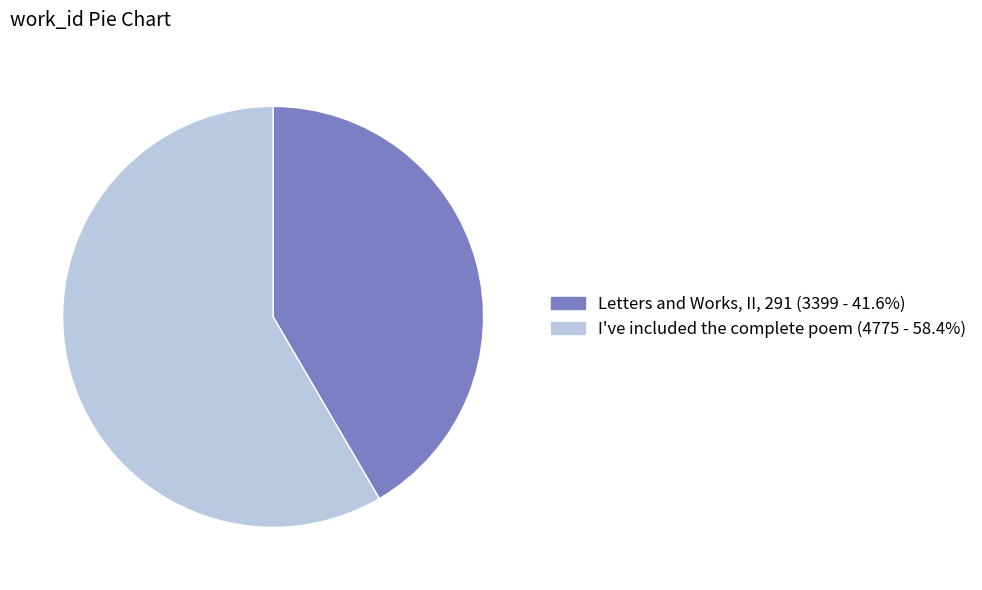

Which has a higher value, Letters and Works, II, 291 or I've included the complete poem?

I've included the complete poem